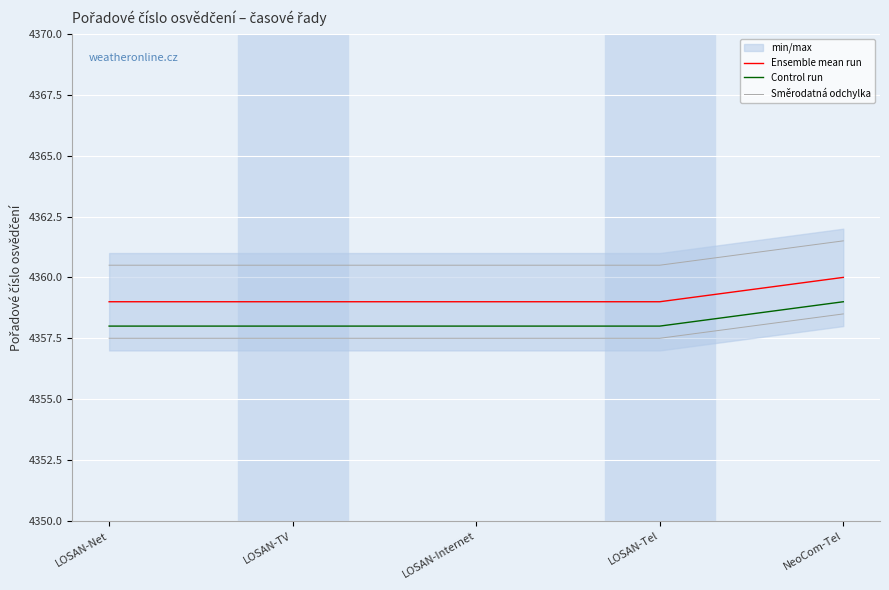

Reading left to right, transcribe all the data shown in this chart.

Ensemble mean run: LOSAN-Net=4359.0	LOSAN-TV=4359.0	LOSAN-Internet=4359.0	LOSAN-Tel=4359.0	NeoCom-Tel=4360.0
Control run: LOSAN-Net=4358.0	LOSAN-TV=4358.0	LOSAN-Internet=4358.0	LOSAN-Tel=4358.0	NeoCom-Tel=4359.0
Směrodatná odchylka: LOSAN-Net=4360.5	LOSAN-TV=4360.5	LOSAN-Internet=4360.5	LOSAN-Tel=4360.5	NeoCom-Tel=4361.5